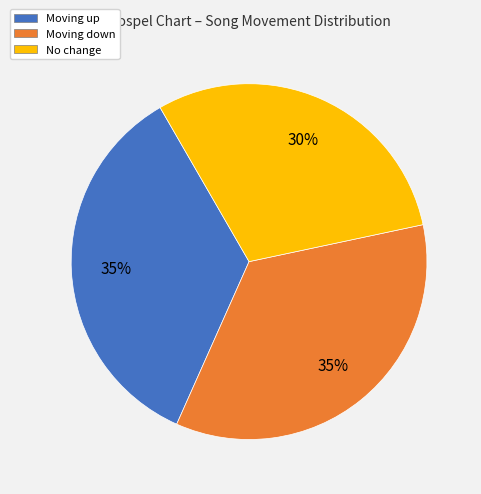

To the nearest percent, what is the combined percentage of Moving up and No change?

65%